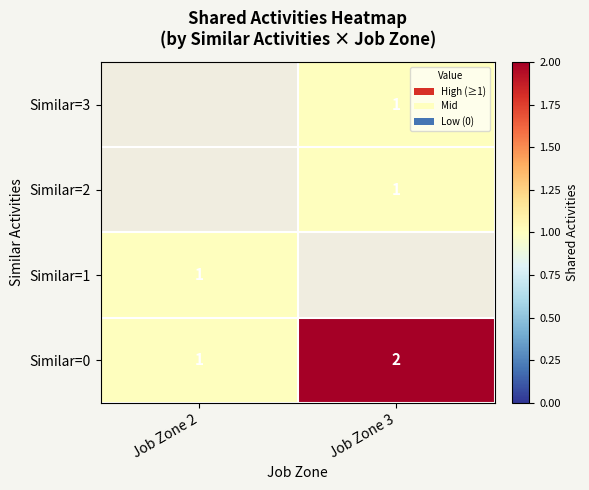

What is the minimum value shown in the chart?

1.0